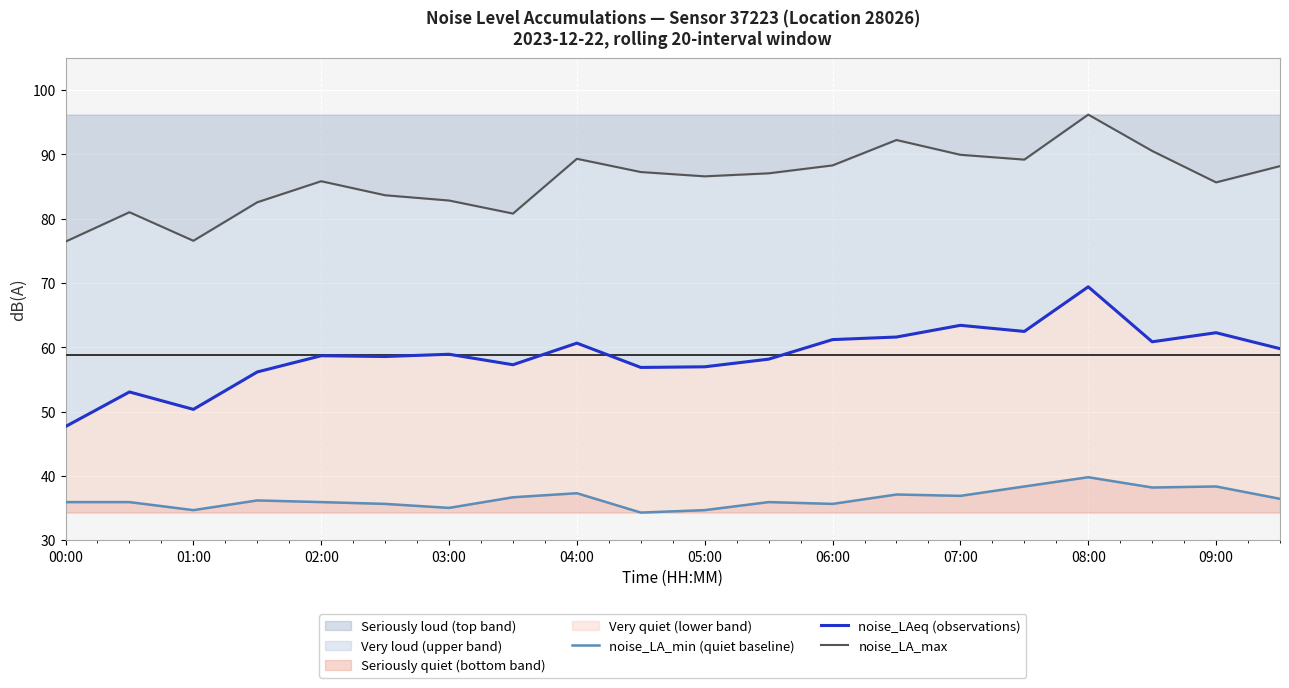

Where is noise_LAeq (observations) nearest to the value 58?

11